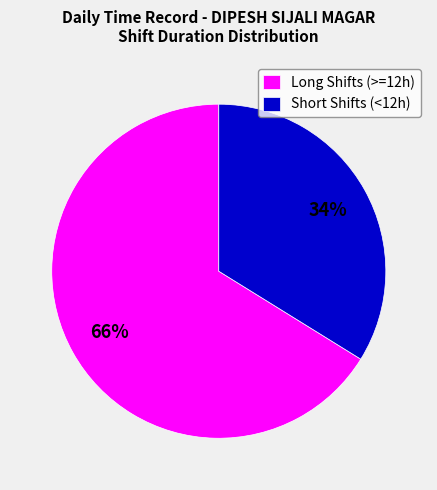

To the nearest percent, what is the average slice percentage?

50%